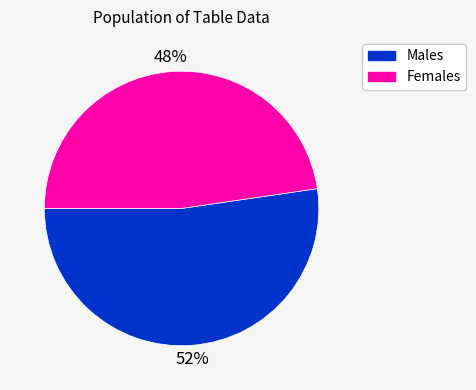

The Males slice represents 47% of the pie. True or false?

False